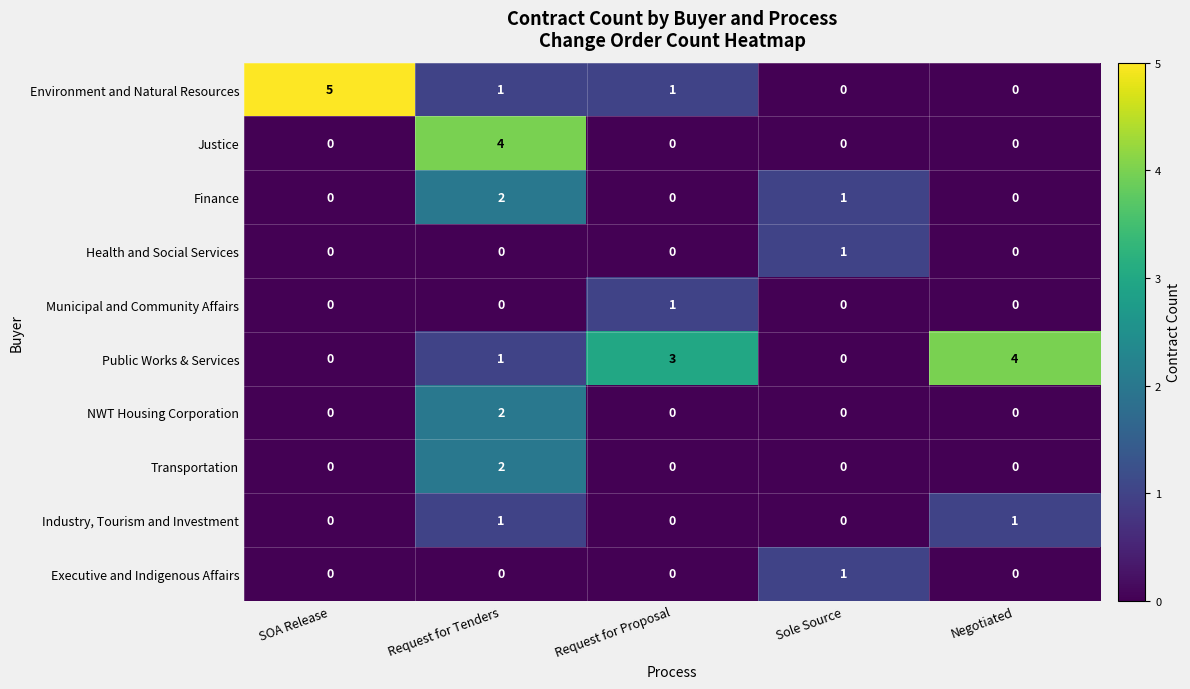

Which series changed the most between SOA Release and Negotiated?

Environment and Natural Resources